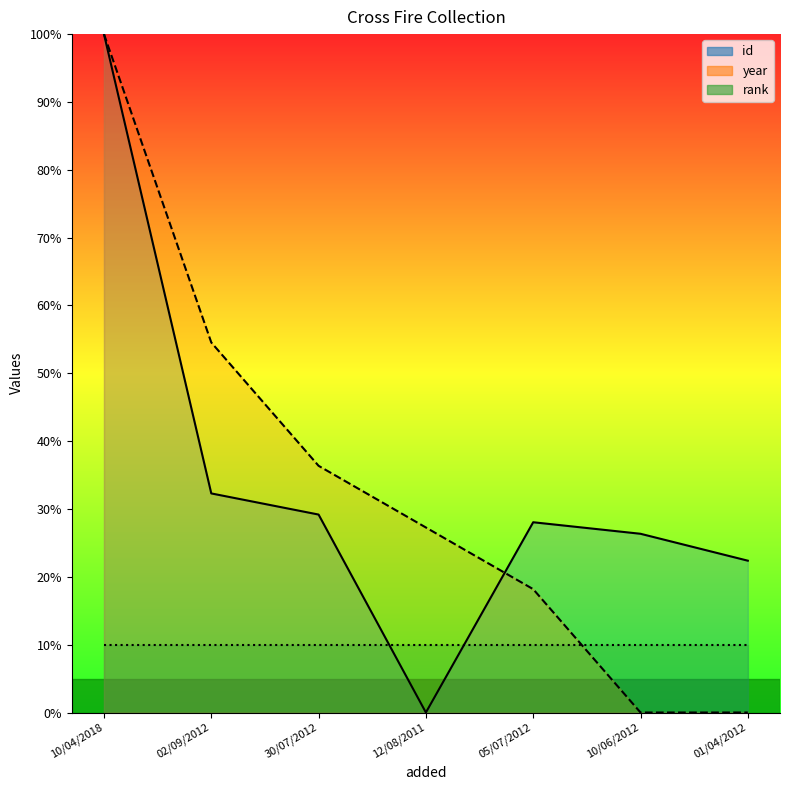

Which series has the largest range (max minus min)?

id